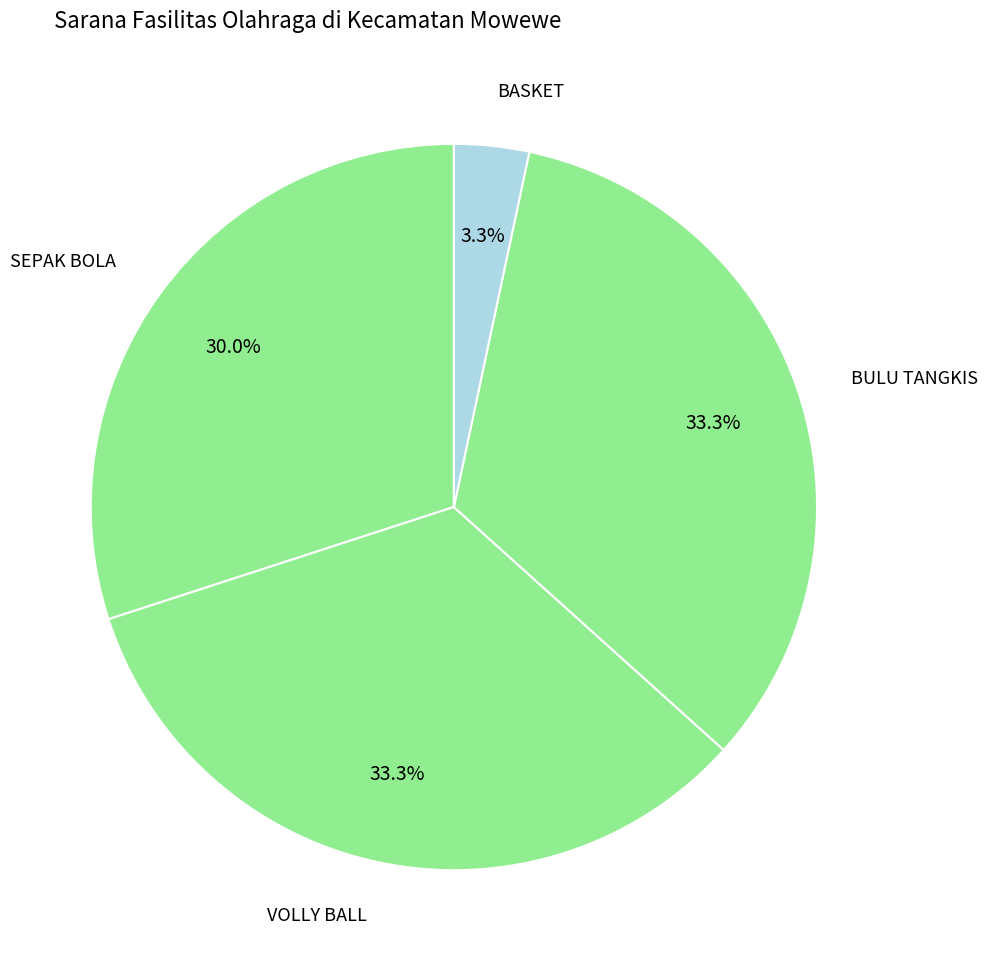

How many slices are in this pie chart?

4